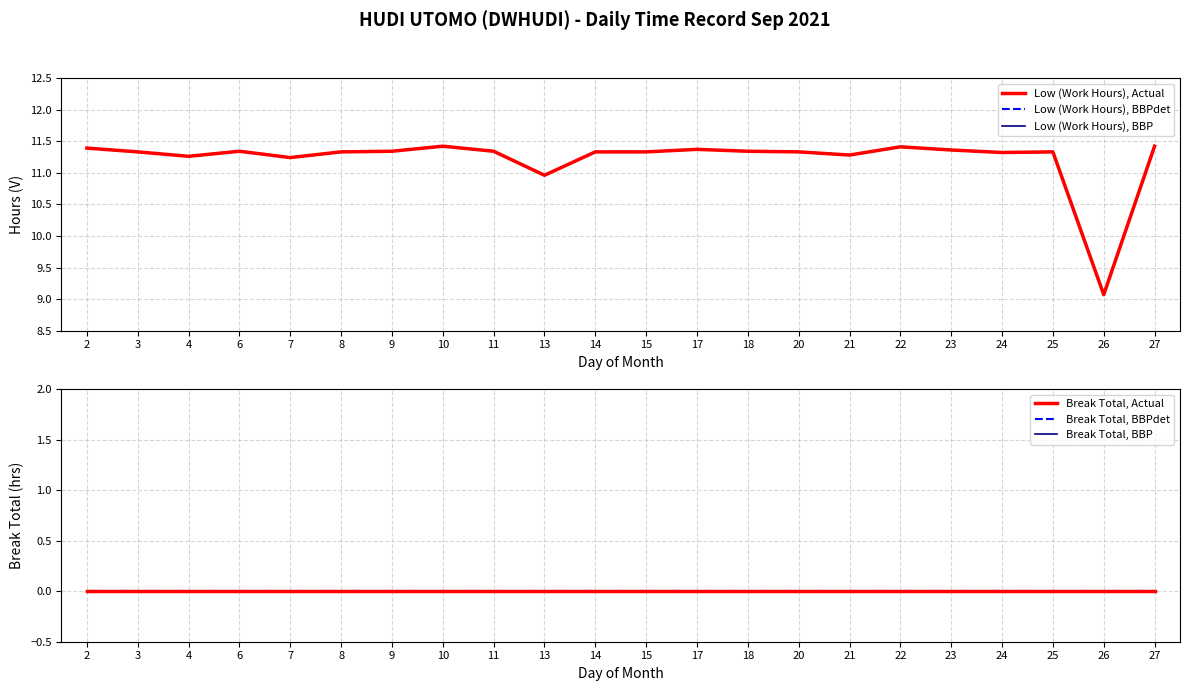

Reading left to right, list all the values displayed in this chart.

Low (Work Hours), Actual: 11.4	11.3	11.3	11.3	11.2	11.3	11.3	11.4	11.3	11.0	11.3	11.3	11.4	11.3	11.3	11.3	11.4	11.4	11.3	11.3	9.1	11.4
Low (Work Hours), BBPdet: 11.4	11.3	11.3	11.3	11.2	11.3	11.3	11.4	11.3	11.0	11.3	11.3	11.4	11.3	11.3	11.3	11.4	11.4	11.3	11.3	9.1	11.4
Low (Work Hours), BBP: 11.4	11.3	11.3	11.3	11.2	11.3	11.3	11.4	11.3	11.0	11.3	11.3	11.4	11.3	11.3	11.3	11.4	11.4	11.3	11.3	9.1	11.4
Break Total, Actual: 0.0	0.0	0.0	0.0	0.0	0.0	0.0	0.0	0.0	0.0	0.0	0.0	0.0	0.0	0.0	0.0	0.0	0.0	0.0	0.0	0.0	0.0
Break Total, BBPdet: 0.0	0.0	0.0	0.0	0.0	0.0	0.0	0.0	0.0	0.0	0.0	0.0	0.0	0.0	0.0	0.0	0.0	0.0	0.0	0.0	0.0	0.0
Break Total, BBP: 0.0	0.0	0.0	0.0	0.0	0.0	0.0	0.0	0.0	0.0	0.0	0.0	0.0	0.0	0.0	0.0	0.0	0.0	0.0	0.0	0.0	0.0